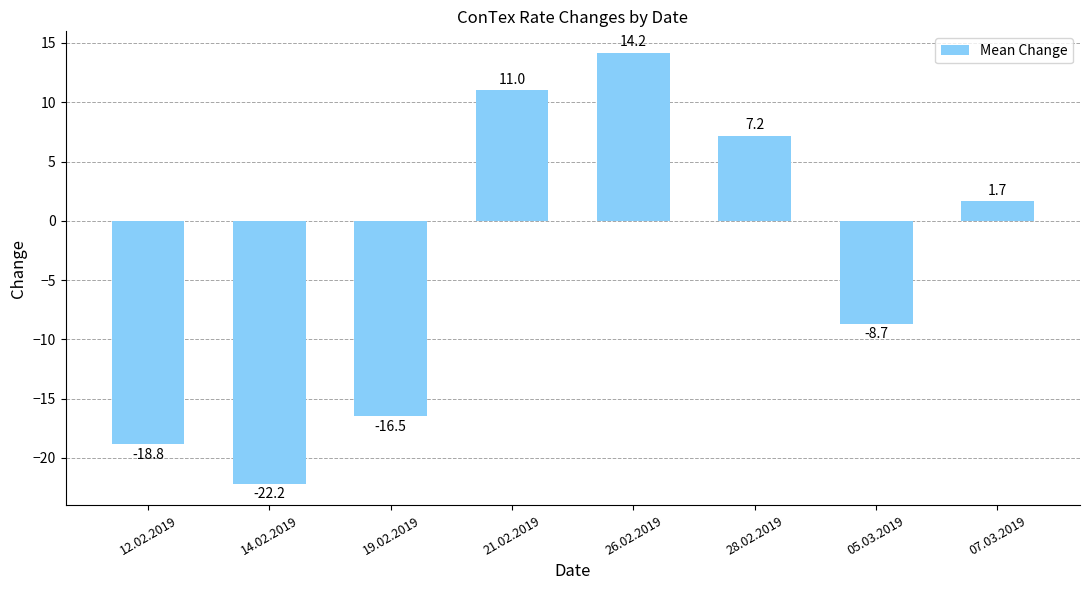

How many bars are there in total?

8